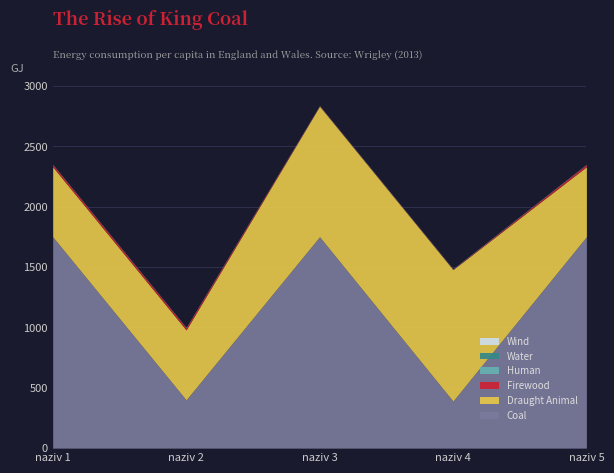

Reading right to left, what are all the values shown in this chart?

Coal: 1752	390	1752	400	1752
Draught Animal: 580	1090	1082	580	580
Firewood: 18	3	3	18	18
Human: 1	1	1	1	1
Water: 1	1	1	1	1
Wind: 1	1	1	1	1